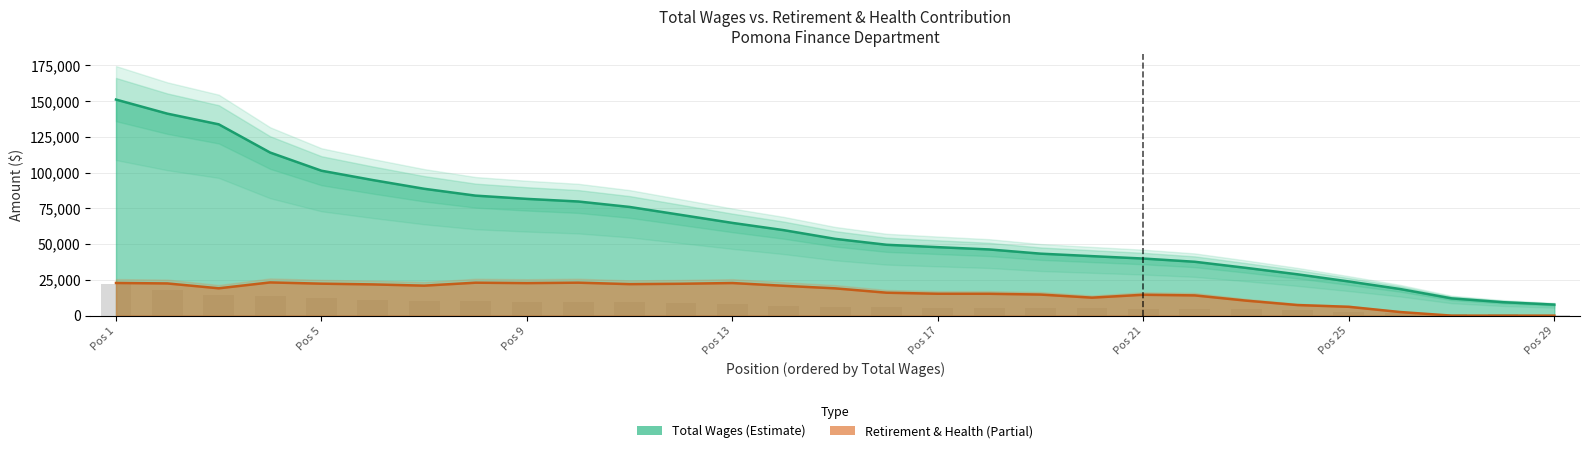

How many bars are there in total?

29